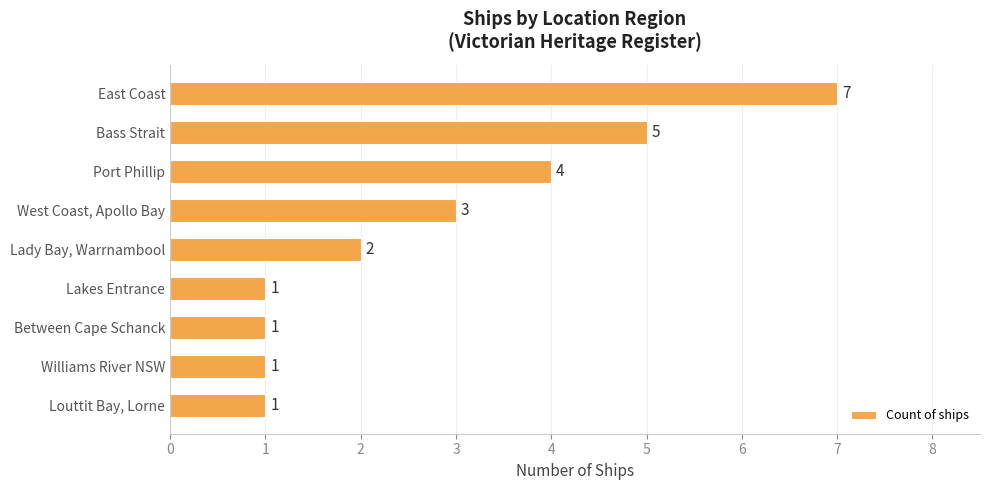

Which has a higher value, West Coast, Apollo Bay or Between Cape Schanck?

West Coast, Apollo Bay